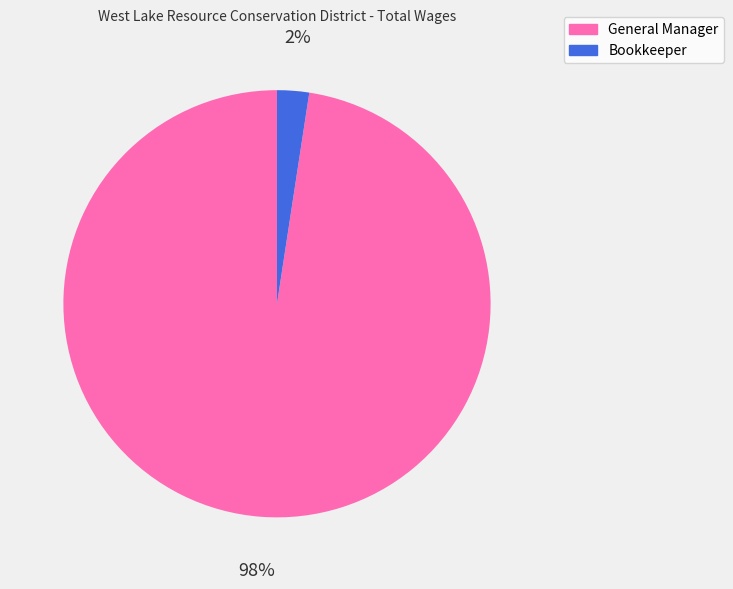

Do Bookkeeper and General Manager together represent more than half of the pie?

Yes